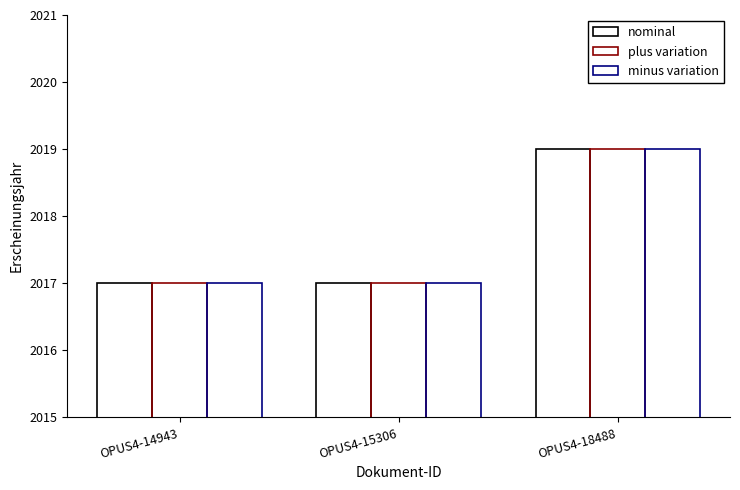

True or false: plus variation has a value of 2017 at OPUS4-14943.

True